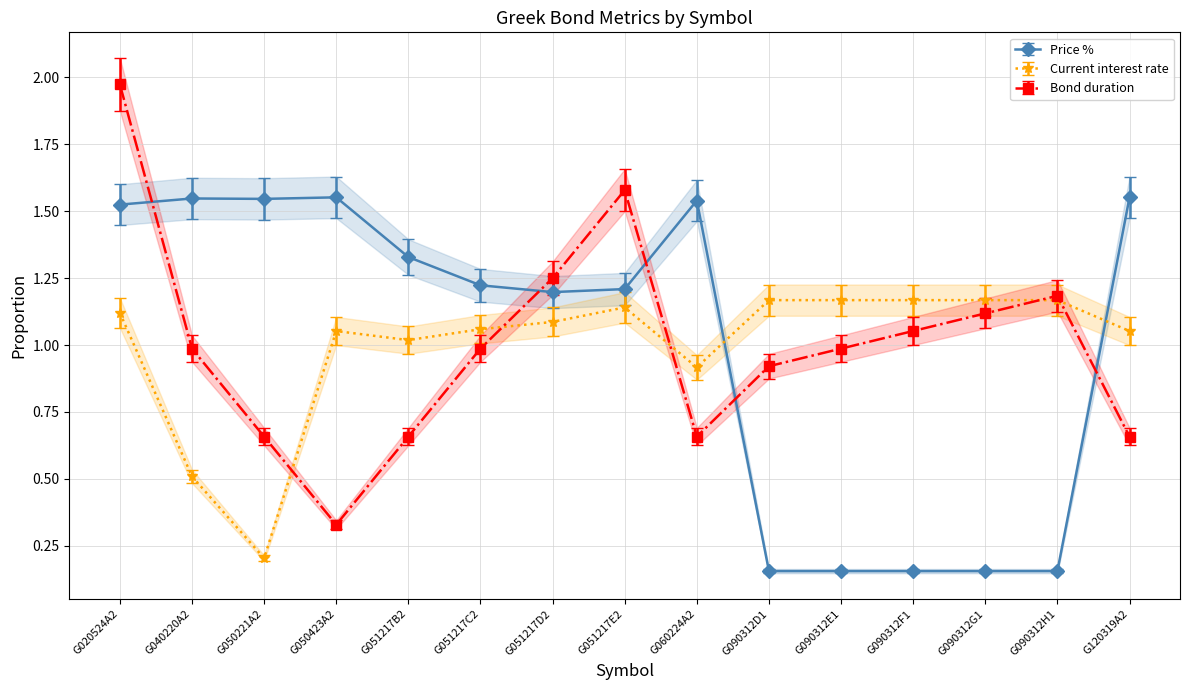

List the series in order of their peak value, lowest first.

Current interest rate, Price %, Bond duration